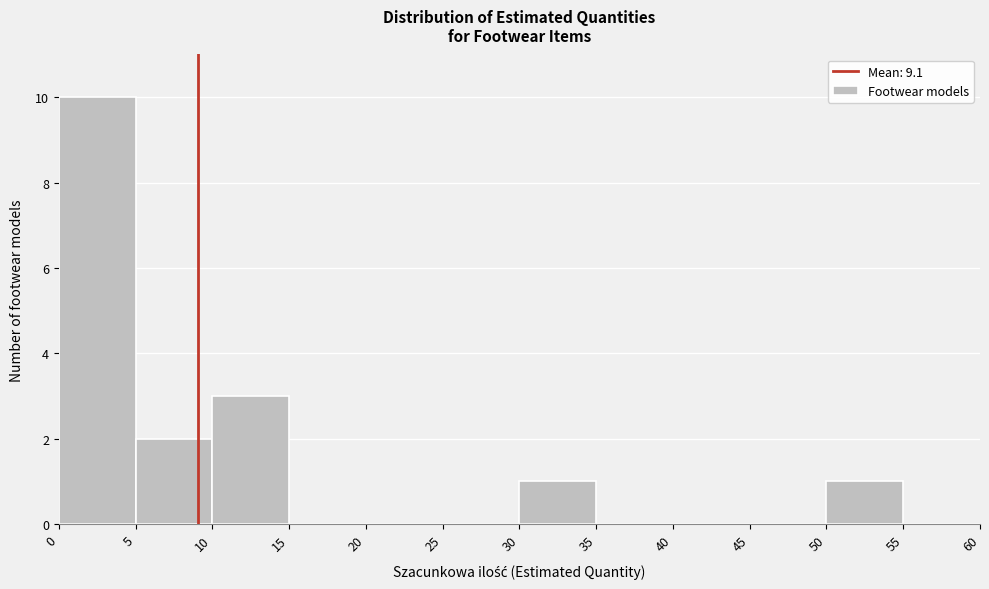

How tall is the bar that spans 30 to 35 on the x-axis? The values are not printed on the chart, so give them approximately, as read against the axis.

1